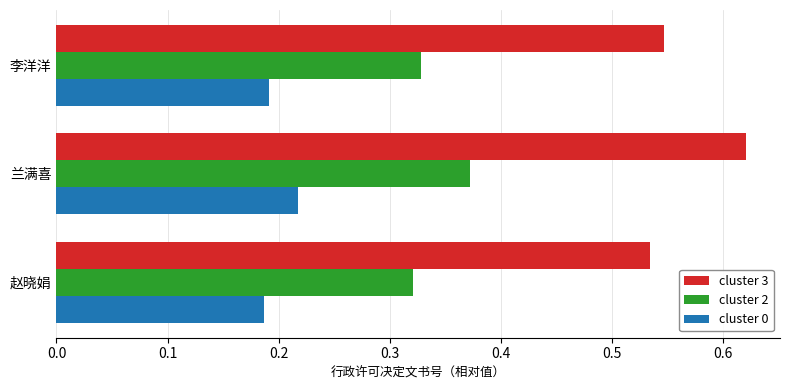

Between 兰满喜 and 赵晓娟, which series saw the biggest shift?

cluster 3